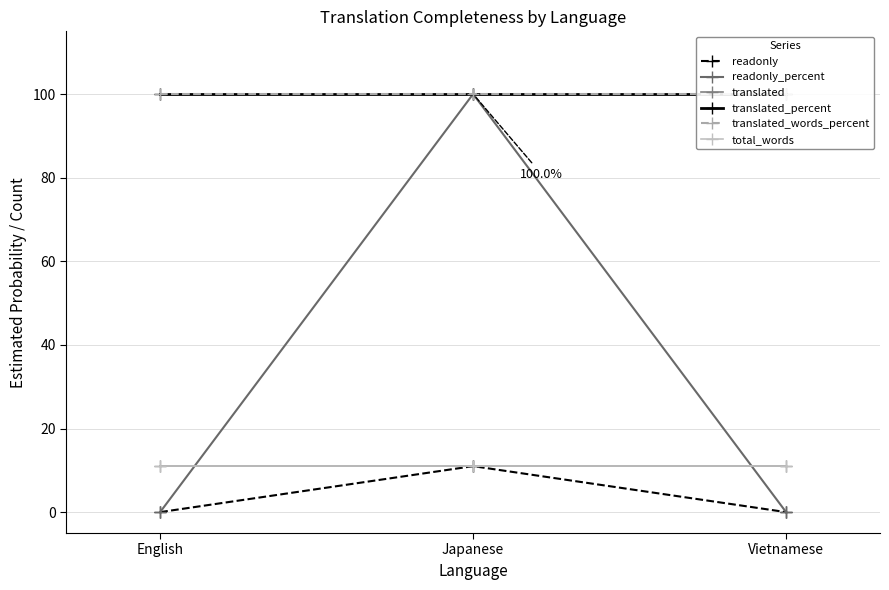

At which category does the chart reach its minimum across all series?

English